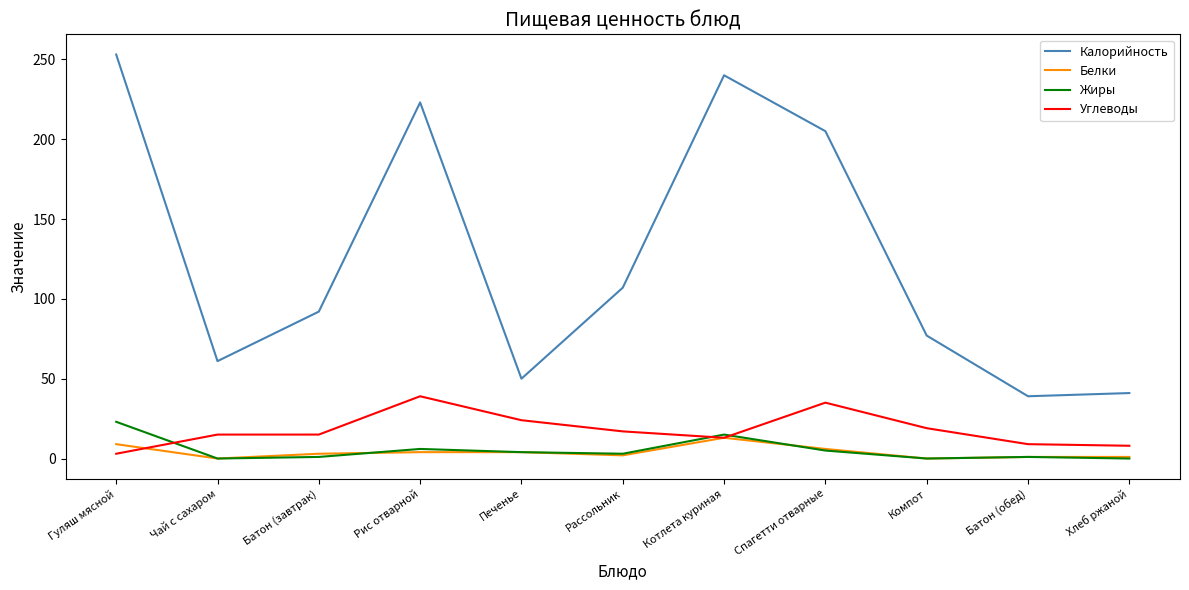

What is the approximate value of Калорийность at Батон (завтрак), to the nearest 50?

100